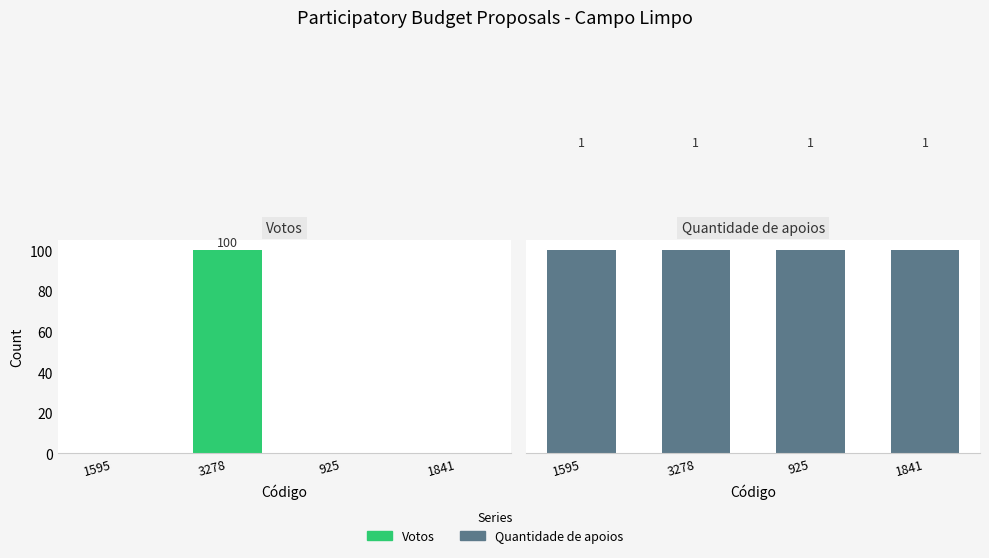

What is the difference between the Votos values at 925 and 3278?

100